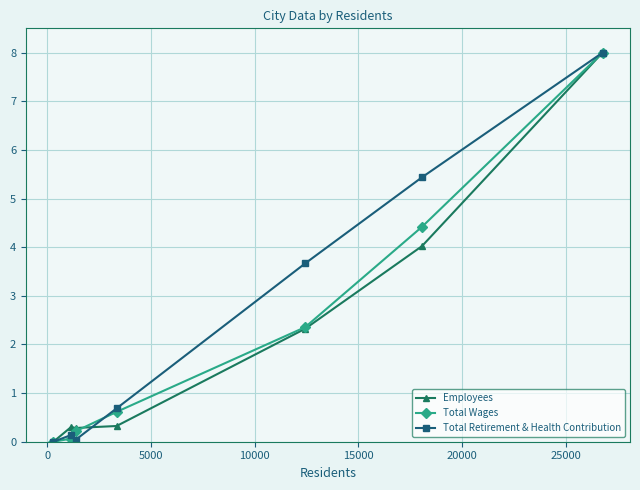

True or false: Total Wages has more than 2 points higher than both neighbors.

False